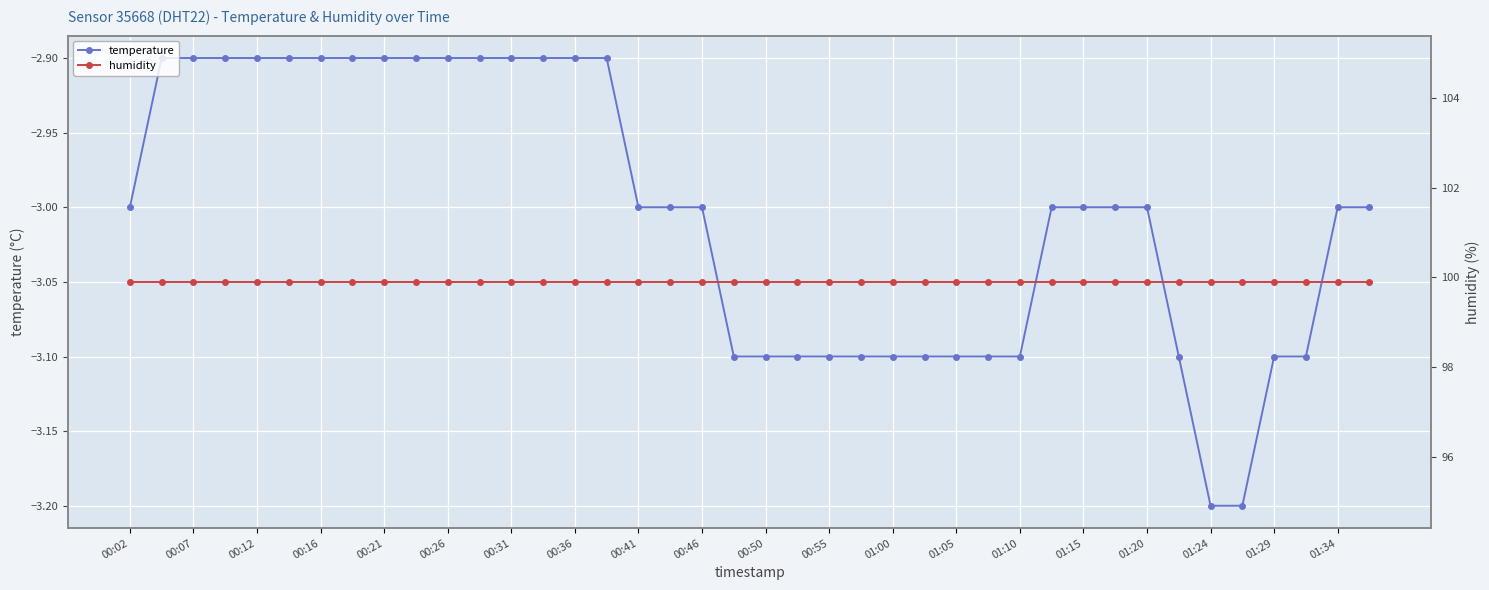

What is the value of the humidity point at the 20th from the left?

99.9